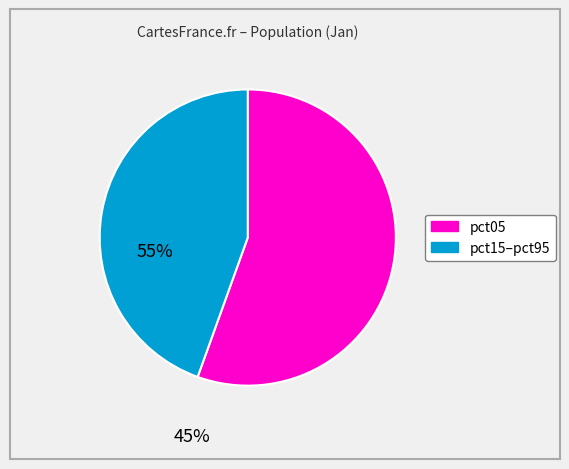

Is there a majority slice in this chart?

Yes